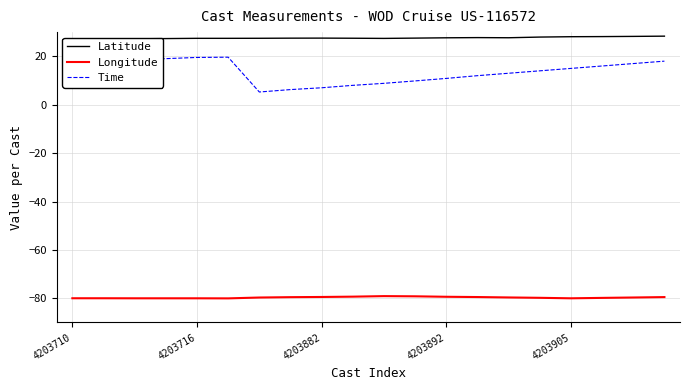

The value of Longitude at 4203882 is -38.8. True or false?

False